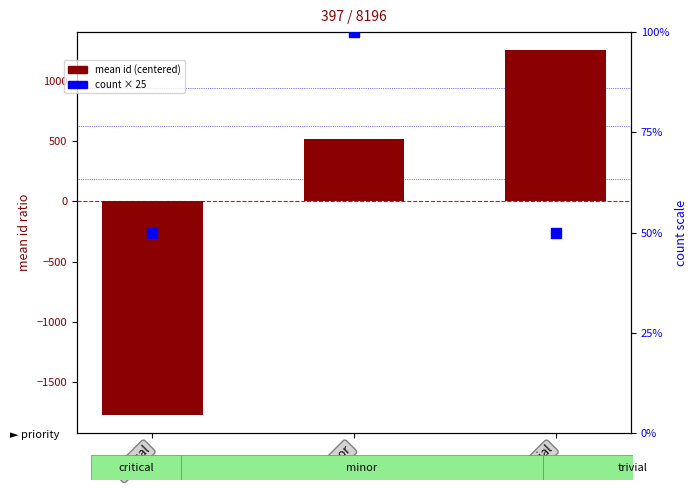

At how many categories does at least one series exceed -155?

3